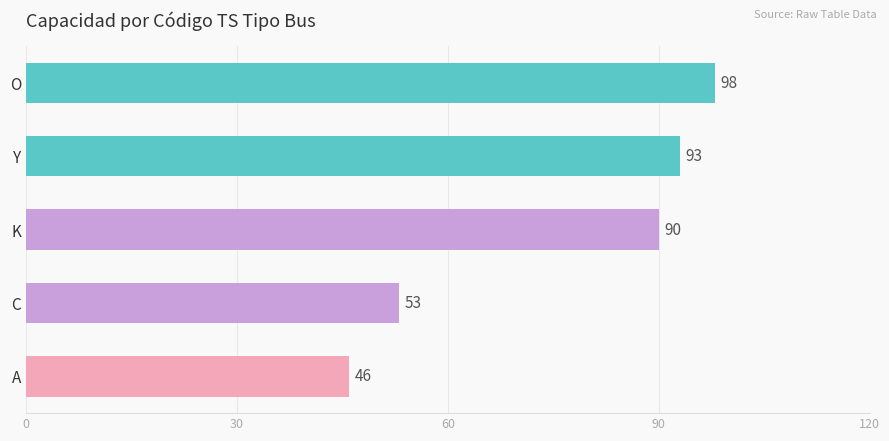

What is the change in value from A to O?

+52